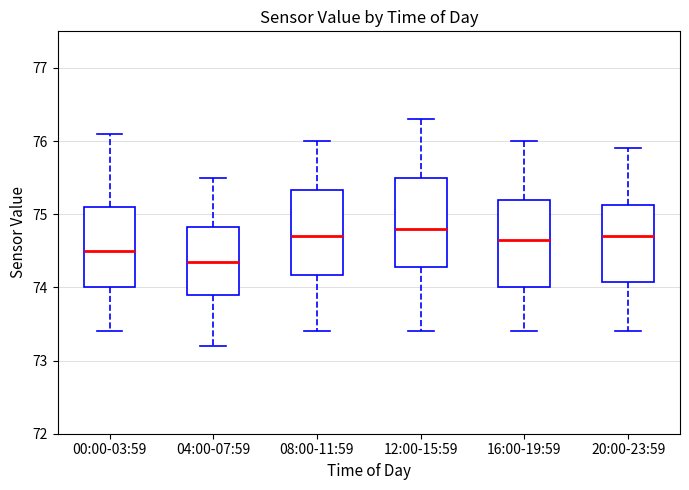

Where does the upper whisker of the box for 12:00-15:59 end on the y-axis? The values are not printed on the chart, so give them approximately, as read against the axis.

76.3